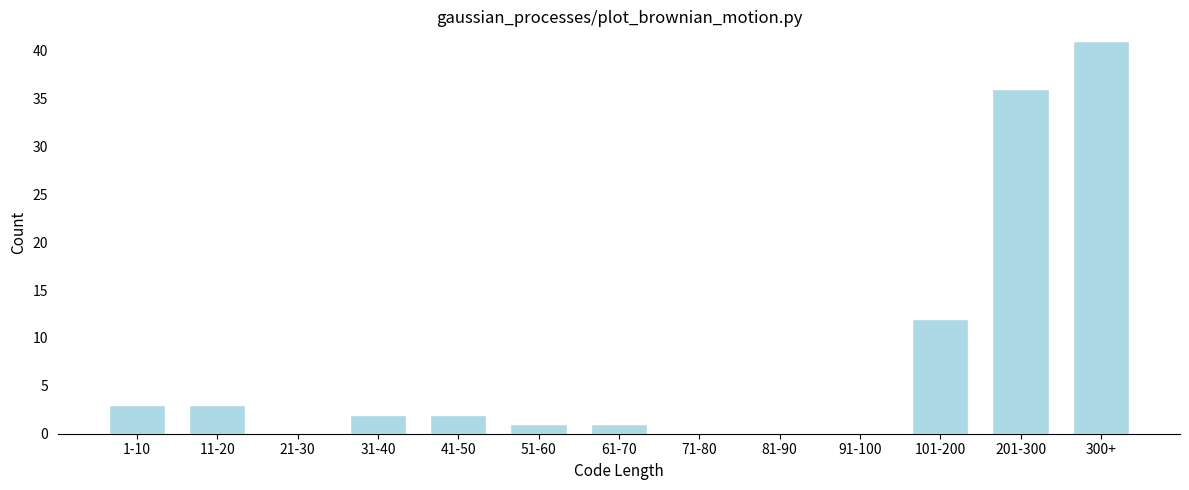

Reading left to right, extract all data points from this chart.

1-10=3	11-20=3	21-30=0	31-40=2	41-50=2	51-60=1	61-70=1	71-80=0	81-90=0	91-100=0	101-200=12	201-300=36	300+=41